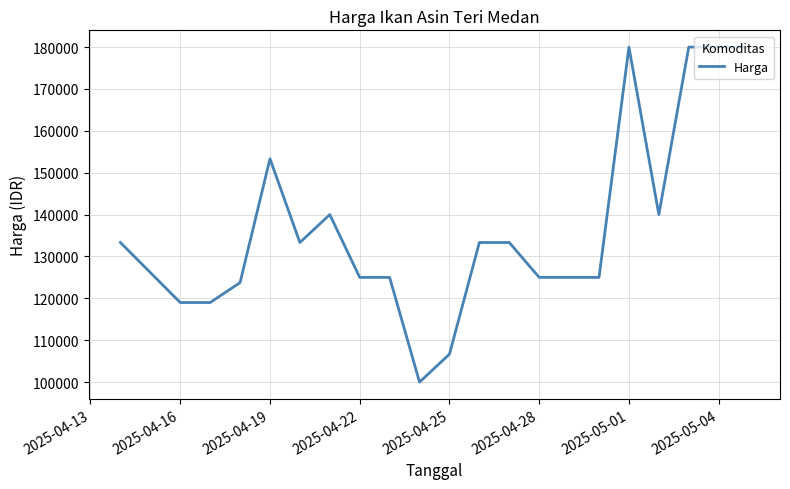

What is the difference between the maximum and minimum values?

80000